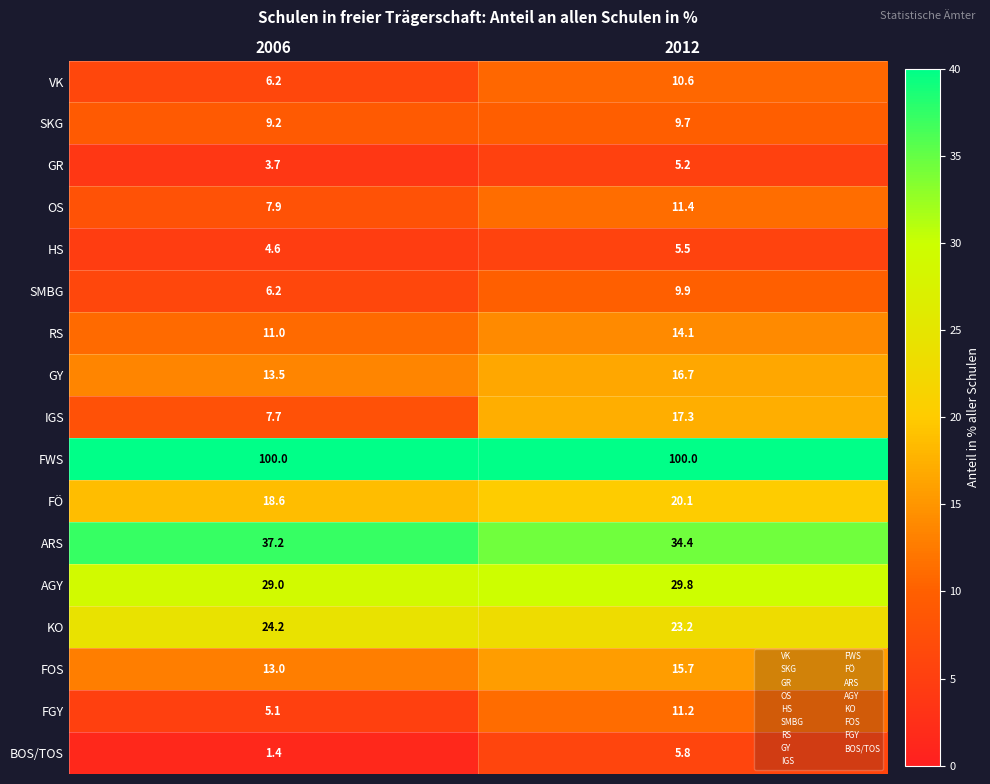

Which category has the lowest value in the SMBG series?

2006